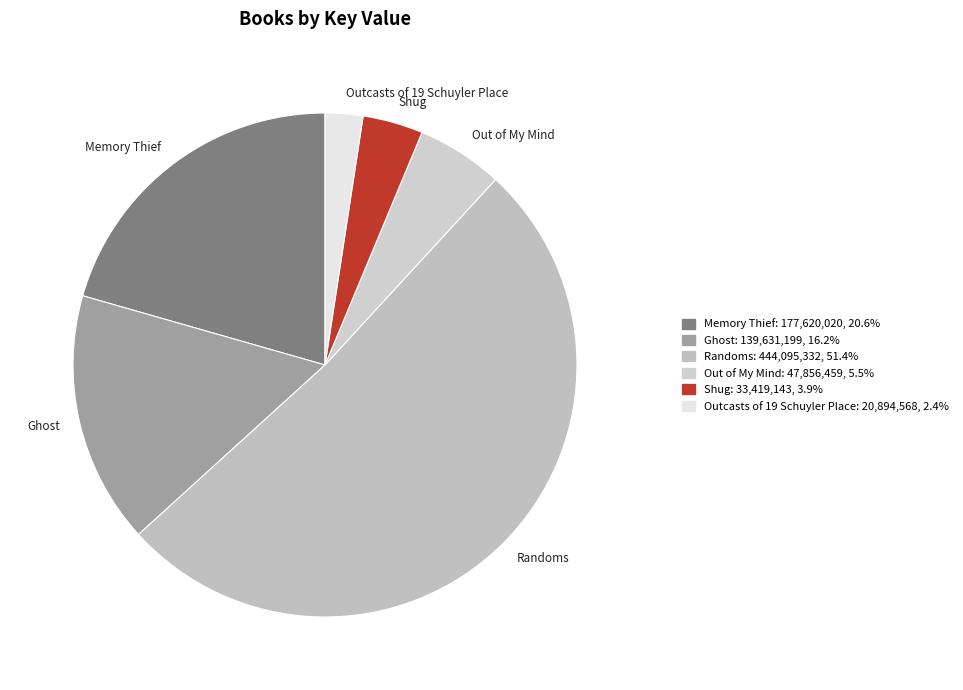

Rank the categories by value from lowest to highest.

Outcasts of 19 Schuyler Place, Shug, Out of My Mind, Ghost, Memory Thief, Randoms